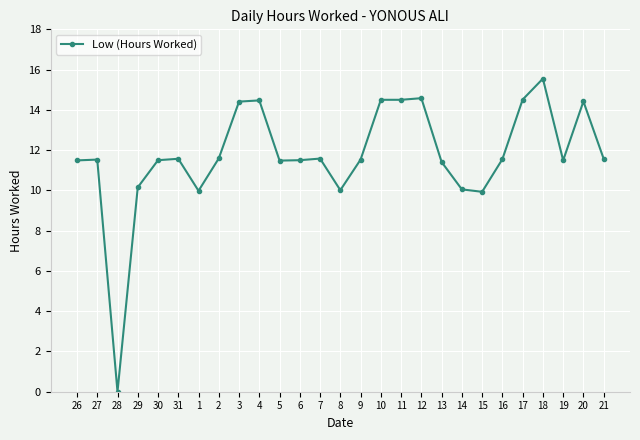

How many lines are shown in the chart?

1